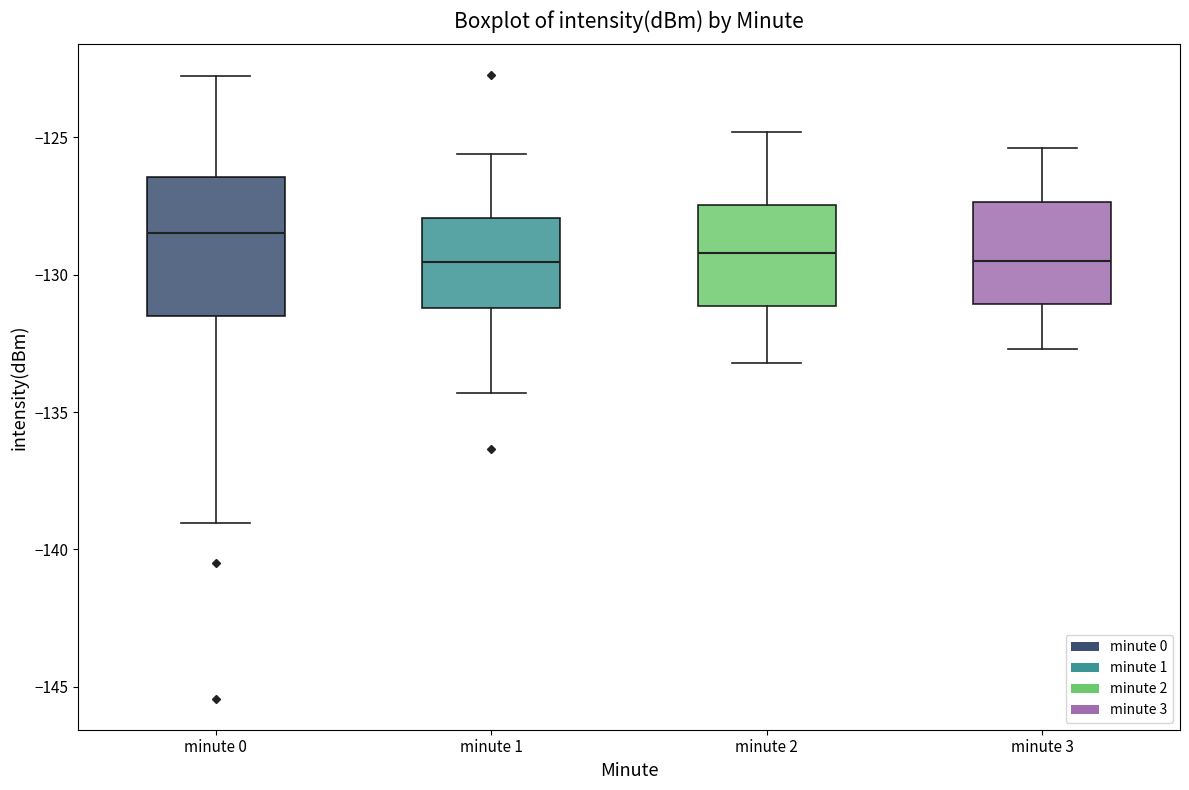

Which box is the tallest, from its lower edge to its upper edge?

minute 0